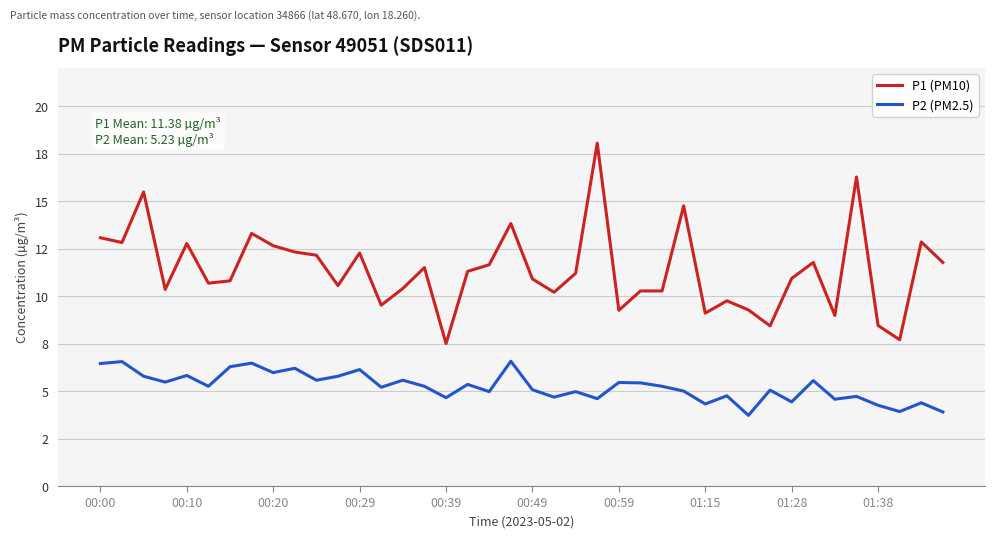

What is the minimum value for P2 (PM2.5)?

3.7